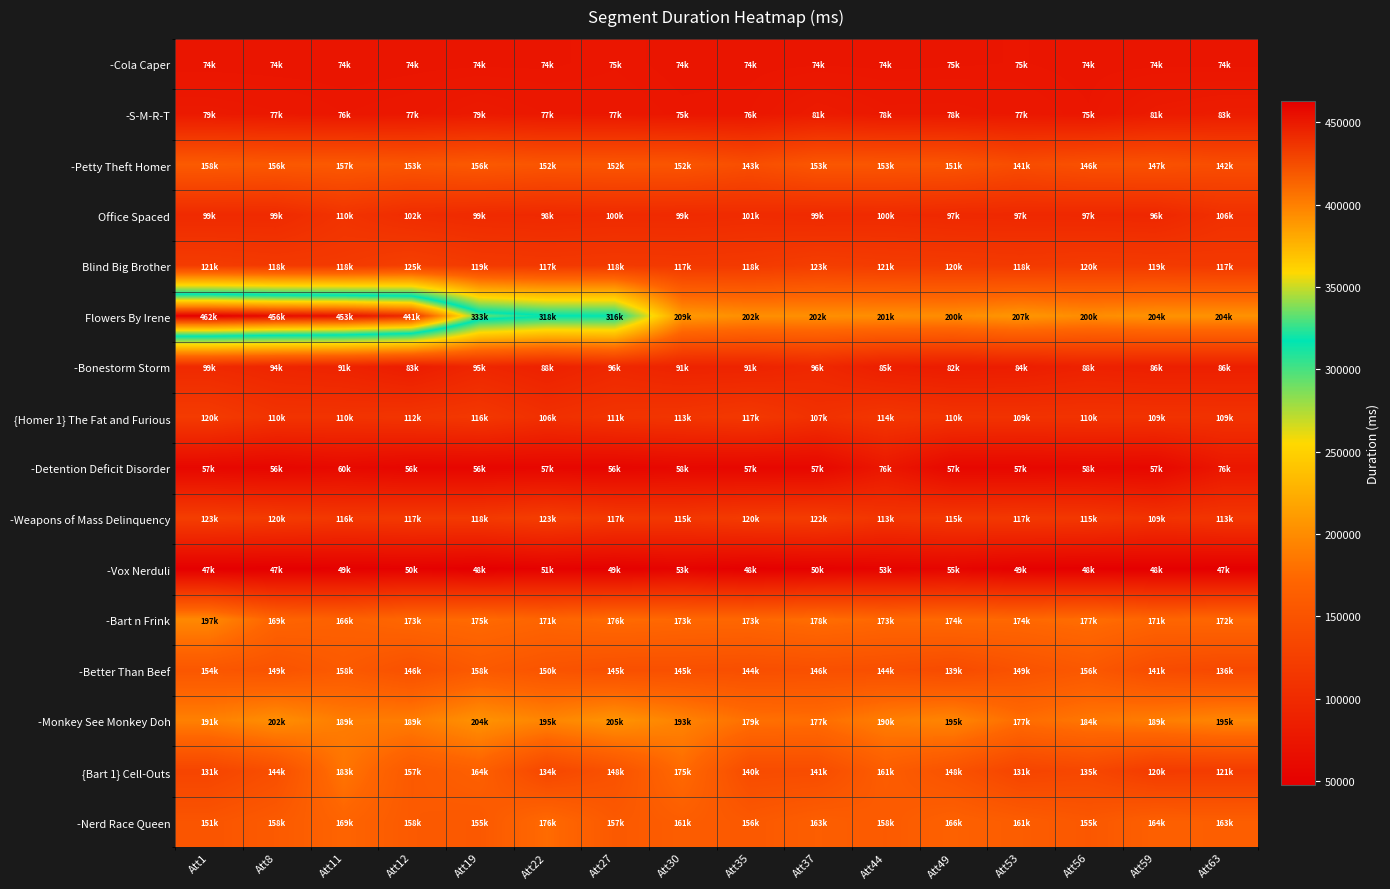

Reading left to right, transcribe all the data shown in this chart.

-Cola Caper: Att1=74422	Att8=74292	Att11=74353	Att12=74712	Att19=74893	Att22=74918	Att27=75869	Att30=74558	Att35=74587	Att37=74935	Att44=74774	Att49=75011	Att53=75337	Att56=74644	Att59=74712	Att63=74509
-S-M-R-T: Att1=79253	Att8=77827	Att11=76041	Att12=77019	Att19=79619	Att22=77612	Att27=77287	Att30=75626	Att35=76118	Att37=81530	Att44=78297	Att49=78387	Att53=77180	Att56=75414	Att59=81078	Att63=83501
-Petty Theft Homer: Att1=158906	Att8=156209	Att11=157052	Att12=153307	Att19=156897	Att22=152365	Att27=152985	Att30=152231	Att35=143422	Att37=153722	Att44=153130	Att49=151276	Att53=141762	Att56=146625	Att59=147702	Att63=142500
Office Spaced: Att1=99923	Att8=99781	Att11=110893	Att12=102580	Att19=99893	Att22=98715	Att27=100109	Att30=99563	Att35=101188	Att37=99268	Att44=100128	Att49=97872	Att53=97447	Att56=97045	Att59=96156	Att63=106612
Blind Big Brother: Att1=121170	Att8=118279	Att11=118658	Att12=125778	Att19=119097	Att22=117047	Att27=118703	Att30=117515	Att35=118764	Att37=123673	Att44=121184	Att49=120219	Att53=118655	Att56=120469	Att59=119390	Att63=117734
Flowers By Irene: Att1=462730	Att8=456454	Att11=453187	Att12=441067	Att19=333487	Att22=318349	Att27=316904	Att30=209558	Att35=202168	Att37=202381	Att44=201735	Att49=200980	Att53=207552	Att56=200500	Att59=204848	Att63=204529
-Bonestorm Storm: Att1=99186	Att8=94216	Att11=91359	Att12=83233	Att19=95482	Att22=88893	Att27=96795	Att30=91217	Att35=91646	Att37=96866	Att44=85687	Att49=82824	Att53=84265	Att56=88962	Att59=86655	Att63=86812
{Homer 1} The Fat and Furious: Att1=120322	Att8=110819	Att11=110878	Att12=112926	Att19=116398	Att22=106324	Att27=111294	Att30=113470	Att35=117359	Att37=107571	Att44=114664	Att49=110378	Att53=109788	Att56=110467	Att59=109936	Att63=109365
-Detention Deficit Disorder: Att1=57967	Att8=56231	Att11=60231	Att12=56294	Att19=56259	Att22=57103	Att27=56002	Att30=58515	Att35=57397	Att37=57558	Att44=76800	Att49=57573	Att53=57149	Att56=58669	Att59=57781	Att63=76132
-Weapons of Mass Delinquency: Att1=123787	Att8=120227	Att11=116375	Att12=117917	Att19=118377	Att22=123529	Att27=117281	Att30=115781	Att35=120828	Att37=122167	Att44=113213	Att49=115910	Att53=117097	Att56=115996	Att59=109584	Att63=113820
-Vox Nerduli: Att1=47969	Att8=47691	Att11=49781	Att12=50517	Att19=48169	Att22=51117	Att27=49998	Att30=53434	Att35=48736	Att37=50869	Att44=53403	Att49=55523	Att53=49892	Att56=48983	Att59=48749	Att63=47936
-Bart n Frink: Att1=197797	Att8=169986	Att11=166610	Att12=173499	Att19=175735	Att22=171136	Att27=176079	Att30=173925	Att35=173046	Att37=178076	Att44=173562	Att49=174997	Att53=174062	Att56=177821	Att59=171389	Att63=172844
-Better Than Beef: Att1=154334	Att8=149623	Att11=158171	Att12=146440	Att19=158037	Att22=150768	Att27=145845	Att30=145812	Att35=144271	Att37=146016	Att44=144761	Att49=139888	Att53=149124	Att56=156010	Att59=141346	Att63=136688
-Monkey See Monkey Doh: Att1=191734	Att8=202222	Att11=189046	Att12=189091	Att19=204524	Att22=195330	Att27=205658	Att30=193541	Att35=179930	Att37=177722	Att44=190287	Att49=195437	Att53=177329	Att56=184543	Att59=189842	Att63=195708
{Bart 1} Cell-Outs: Att1=131899	Att8=144340	Att11=183272	Att12=157642	Att19=164831	Att22=134154	Att27=148200	Att30=175549	Att35=140521	Att37=141370	Att44=161430	Att49=148688	Att53=131592	Att56=135457	Att59=120686	Att63=121211
-Nerd Race Queen: Att1=151594	Att8=158172	Att11=169664	Att12=158108	Att19=155900	Att22=176039	Att27=157049	Att30=161813	Att35=156344	Att37=163110	Att44=158579	Att49=166405	Att53=161349	Att56=155151	Att59=164704	Att63=163110